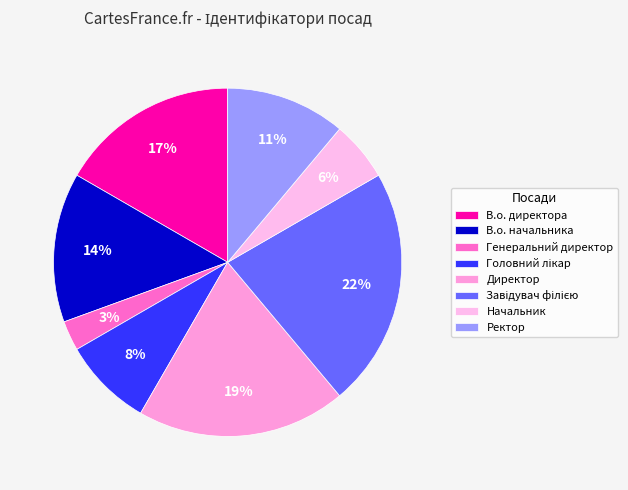

To the nearest percent, what is the difference between the Завідувач філією and В.о. начальника slice percentages?

8%